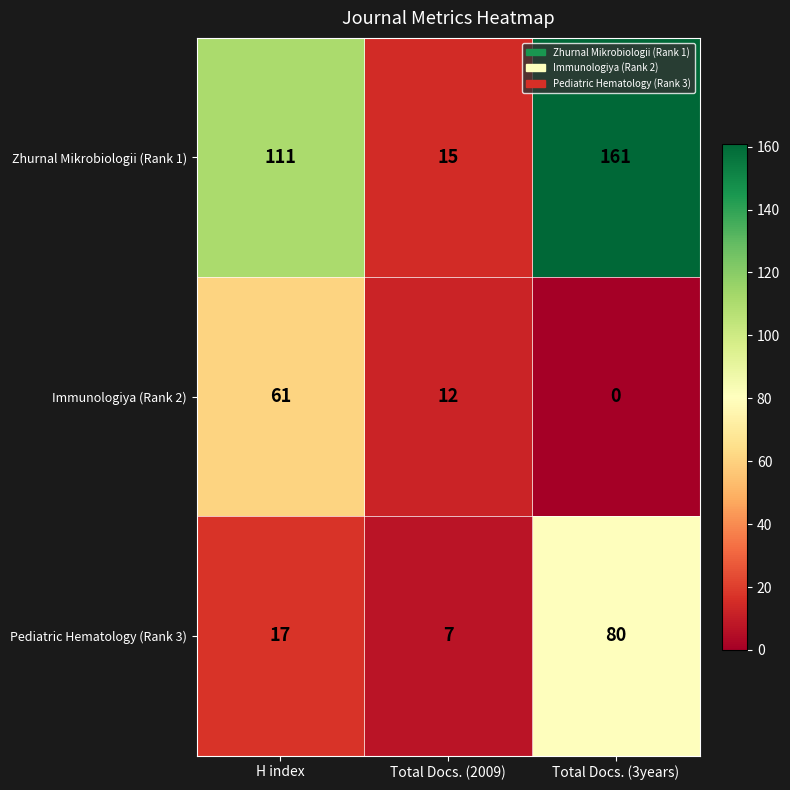

What is the difference between the Pediatric Hematology (Rank 3) values at H index and Total Docs. (3years)?

63